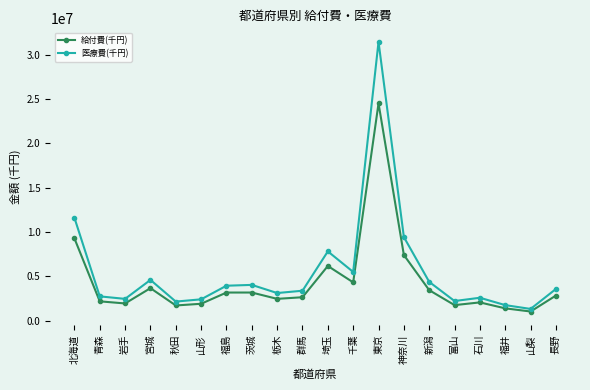

Does the chart display data point markers on the line(s)?

Yes